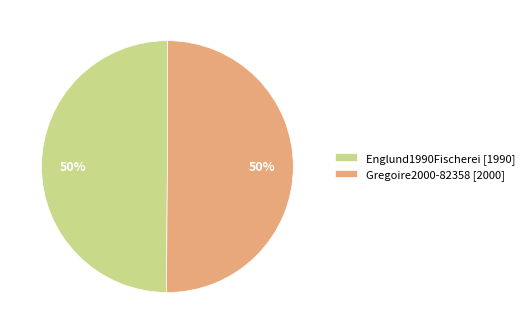

To the nearest percent, what percentage of the pie is Gregoire2000-82358?

50%